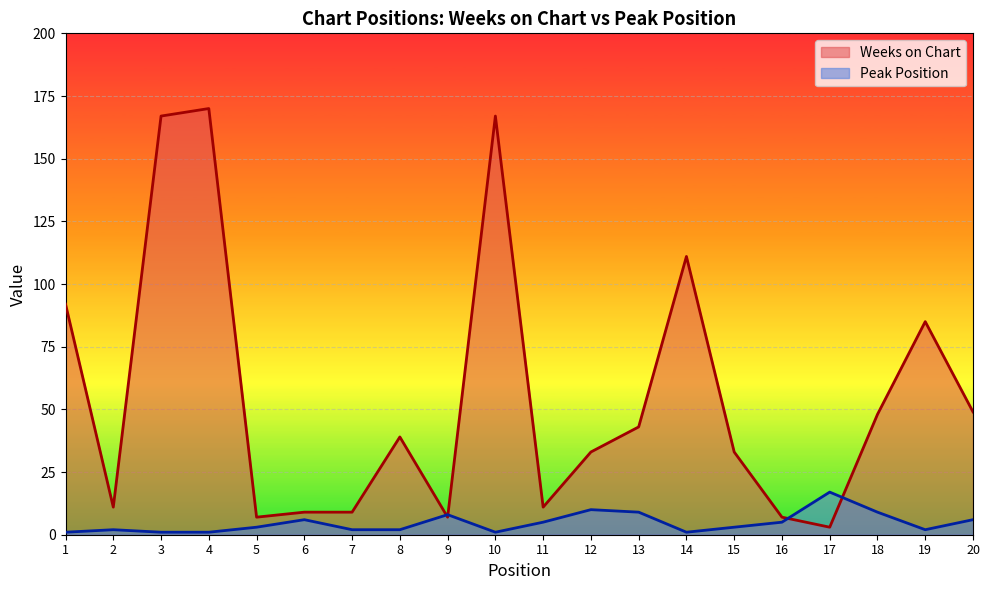

Count the number of categories in the chart.

20